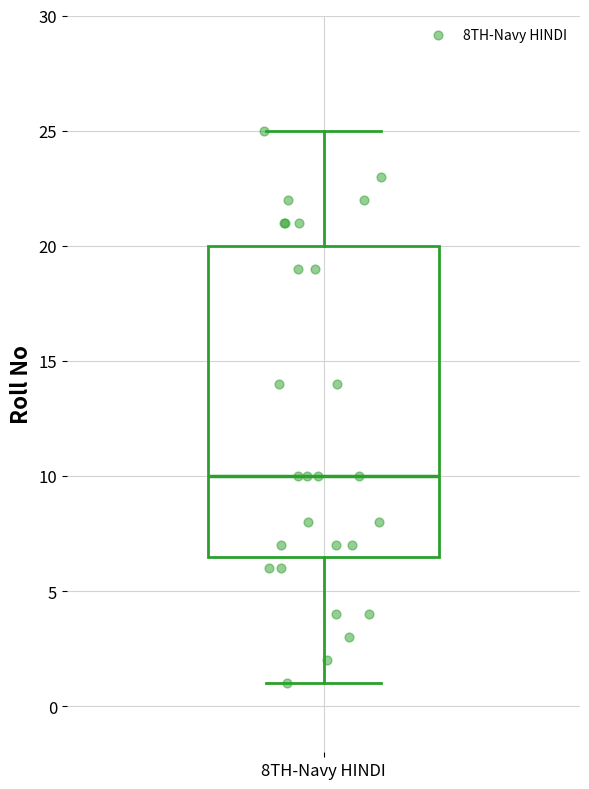

Read this box plot against the y-axis: the position of the median line, the range covered by the box, and the ends of both whiskers. The values are not printed on the chart, so give them approximately, as read against the axis.

median 10.0, box 6.5 to 20.0, whiskers 1.0 to 25.0